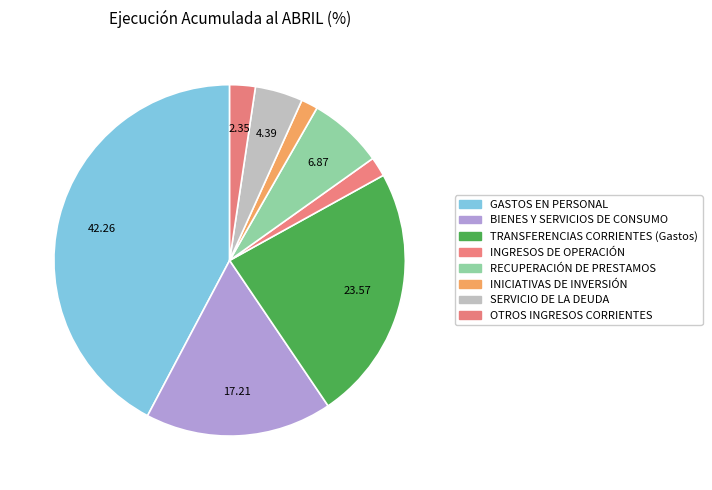

Between TRANSFERENCIAS CORRIENTES (Gastos) and GASTOS EN PERSONAL, which is larger?

GASTOS EN PERSONAL